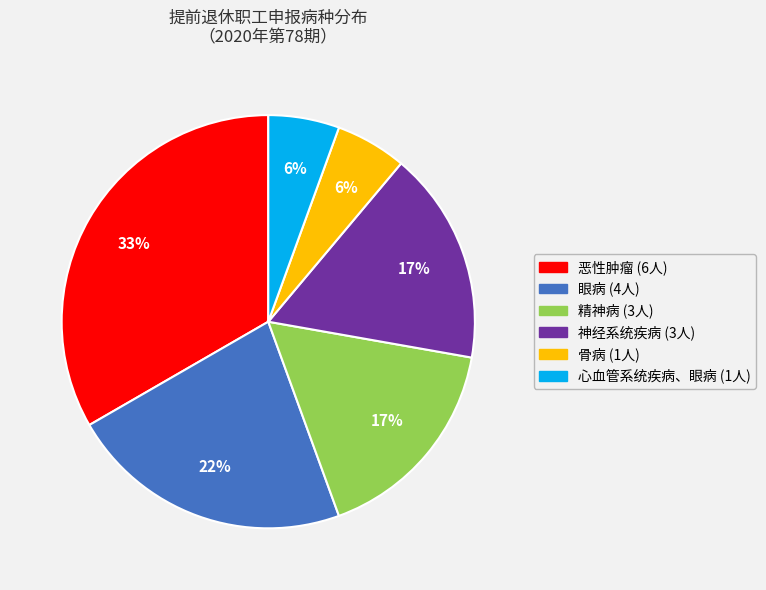

To the nearest percent, what is the average slice percentage?

17%